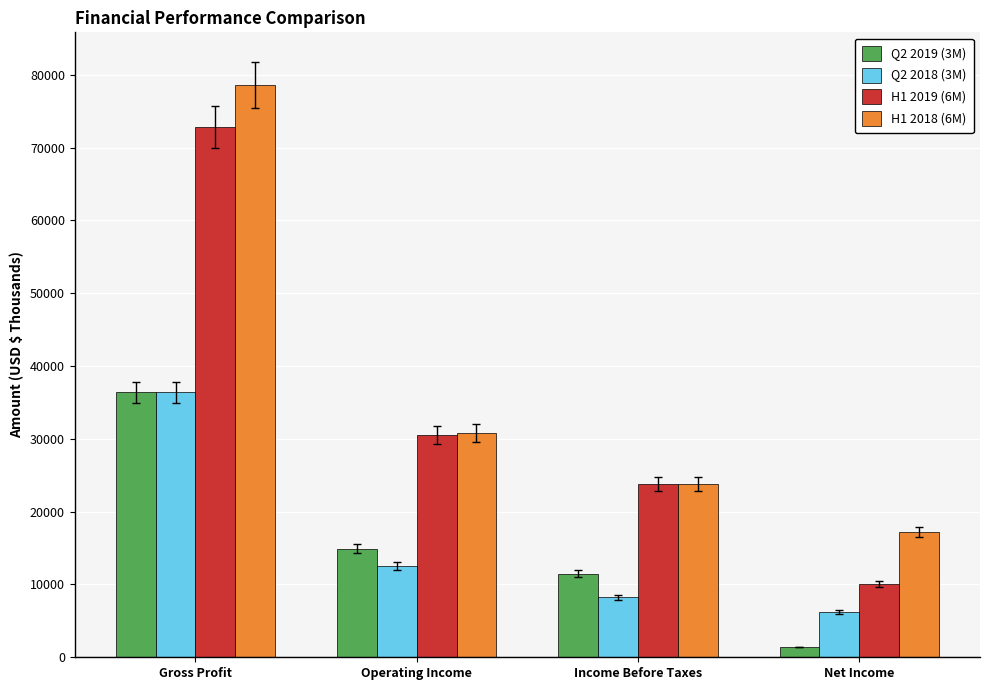

Read the H1 2018 (6M) value at Net Income.

17161